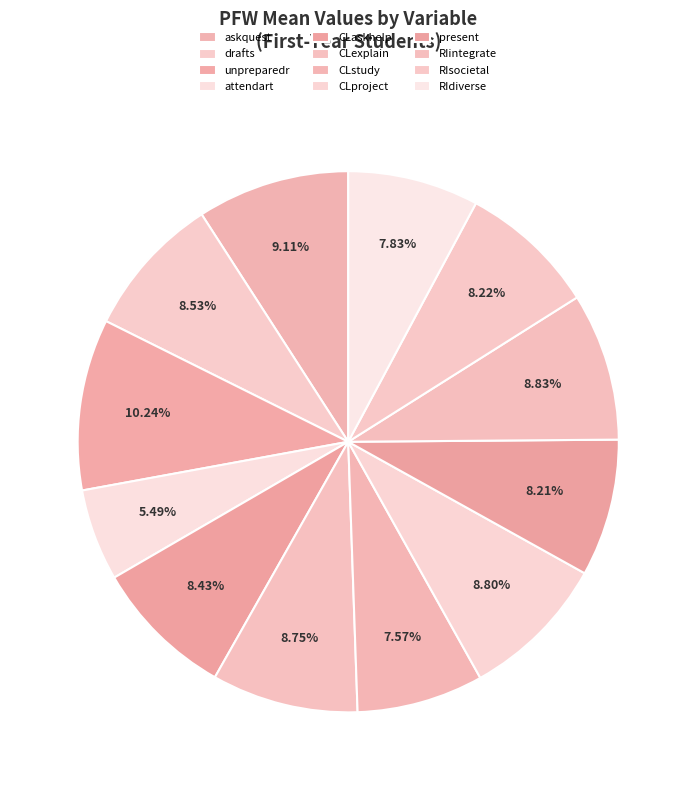

What portion of the pie excludes attendart?

94.5%